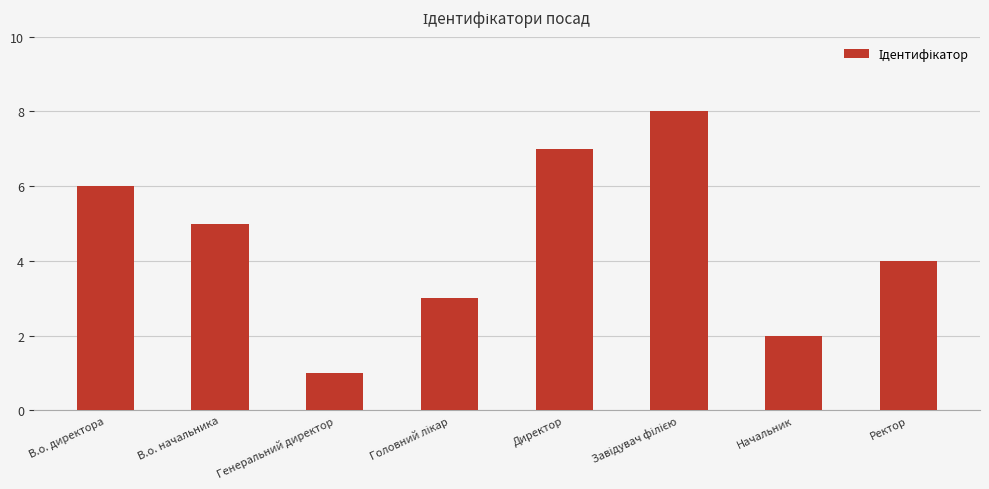

Does the chart contain stacked bars?

No